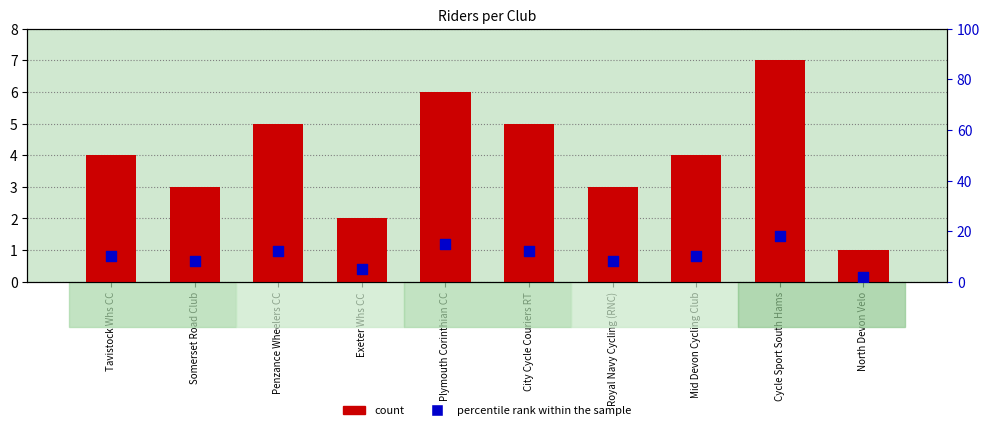

Is the value of count at Somerset Road Club greater than the value of percentile rank within the sample at Penzance Wheelers CC?

No